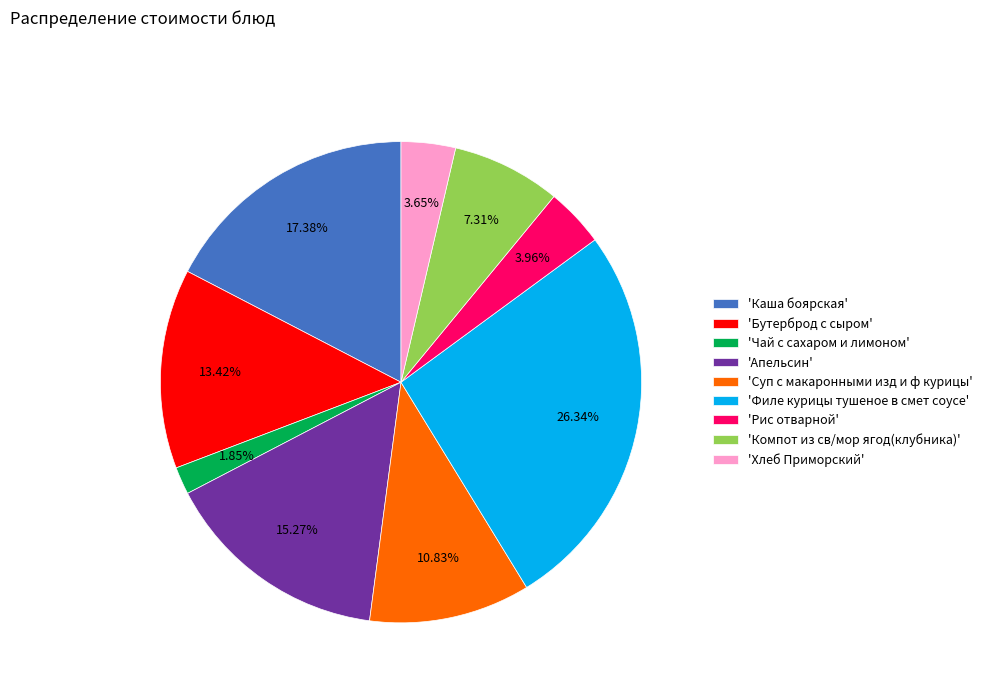

Between 'Рис отварной' and 'Компот из св/мор ягод(клубника)', which is larger?

'Компот из св/мор ягод(клубника)'